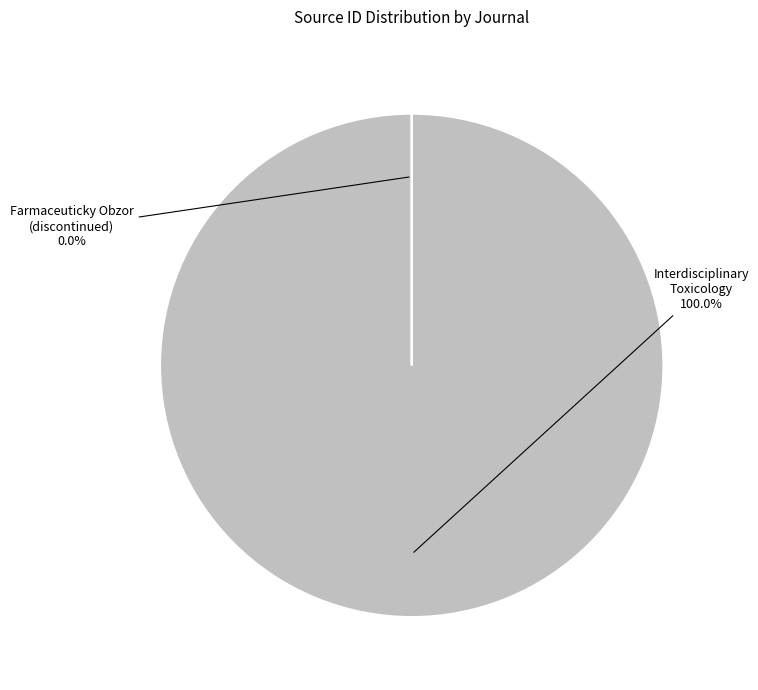

Is there a majority slice in this chart?

Yes